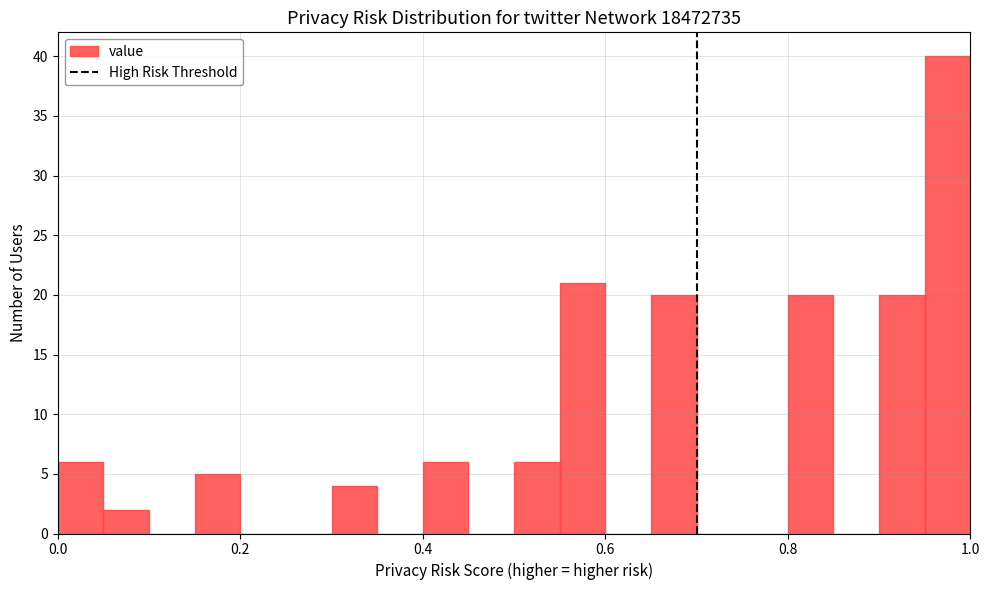

Read against the x-axis, roughly where is the centre of the tallest bar?

0.98